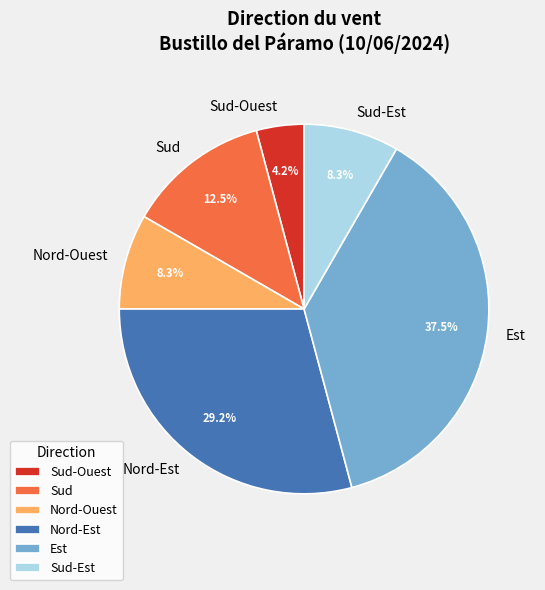

To the nearest percent, what portion does Nord-Ouest represent?

8%